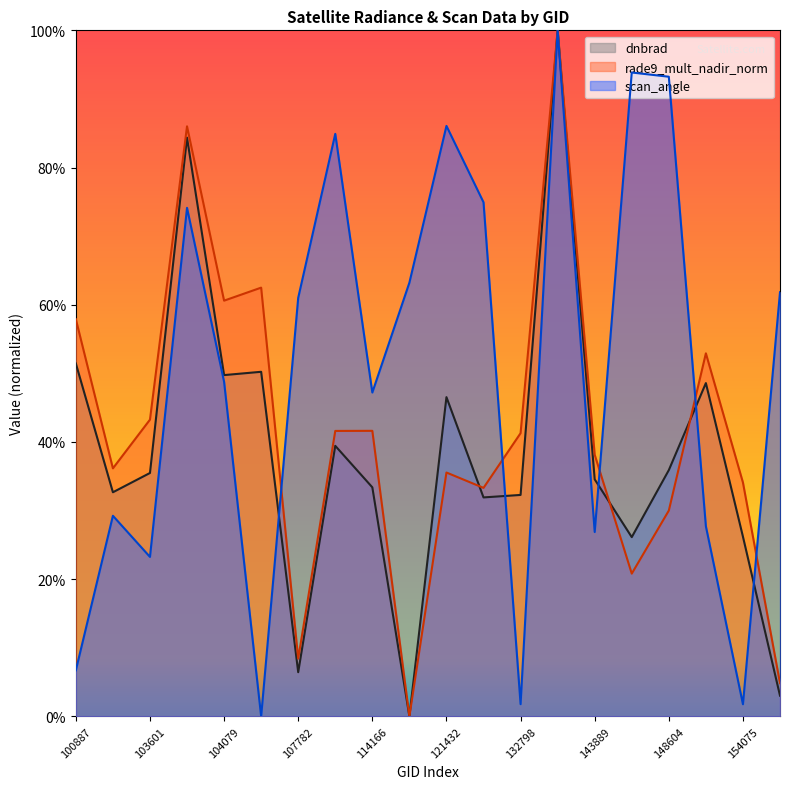

At 104197, list the series in order from largest to smallest.

rade9_mult_nadir_norm, dnbrad, scan_angle